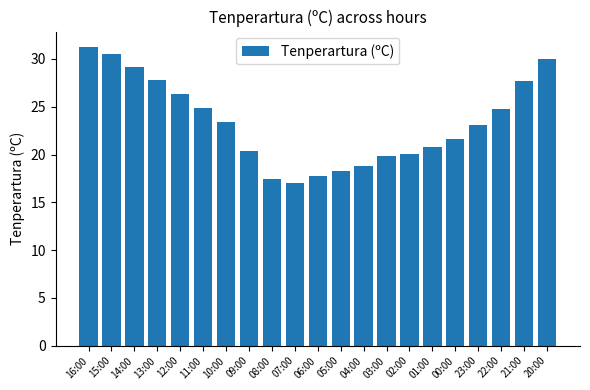

What is the minimum value shown in the chart?

17.0